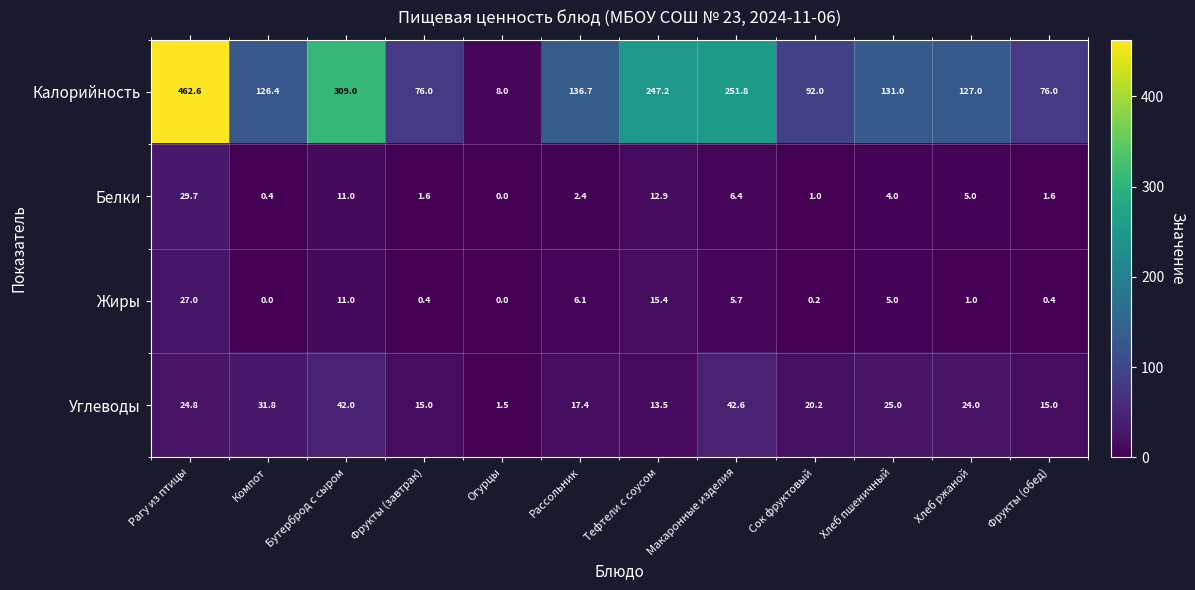

At Тефтели с соусом, list the series in order from smallest to largest.

Белки, Углеводы, Жиры, Калорийность